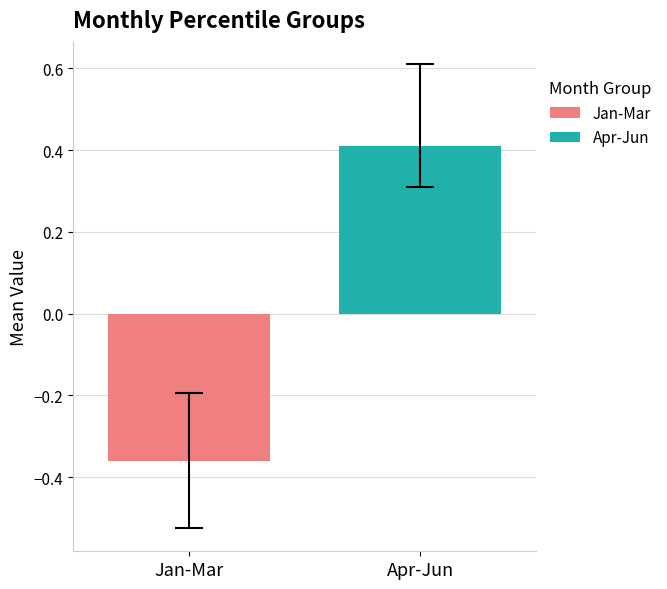

List the series in order of their peak value, highest first.

Apr-Jun, Jan-Mar